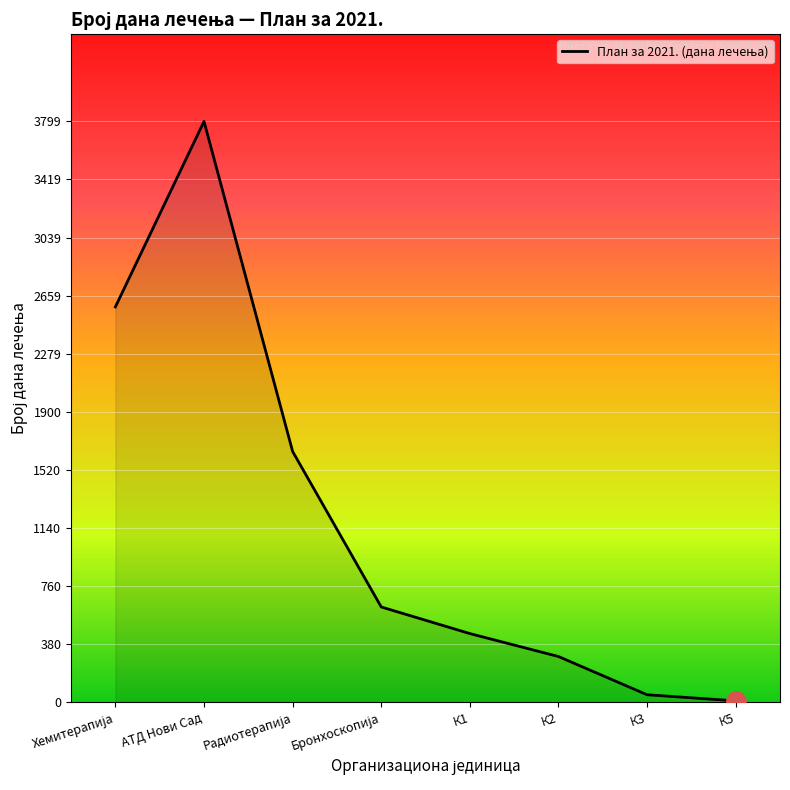

What is the difference between the second highest and minimum values?

2576